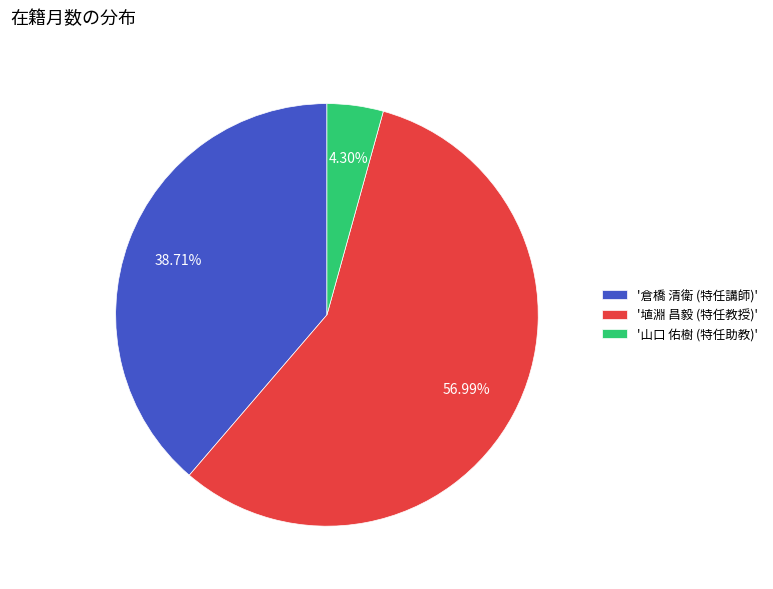

Which category has the smallest portion of the pie?

'山口 佑樹 (特任助教)'